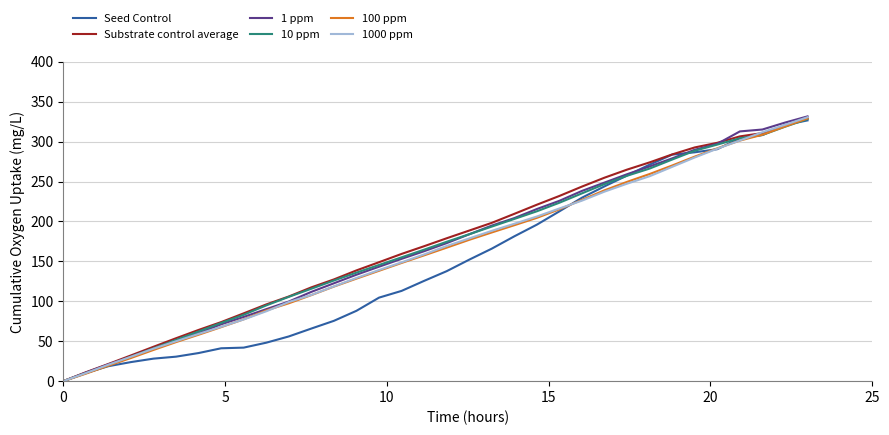

Which series has the largest range (max minus min)?

1 ppm